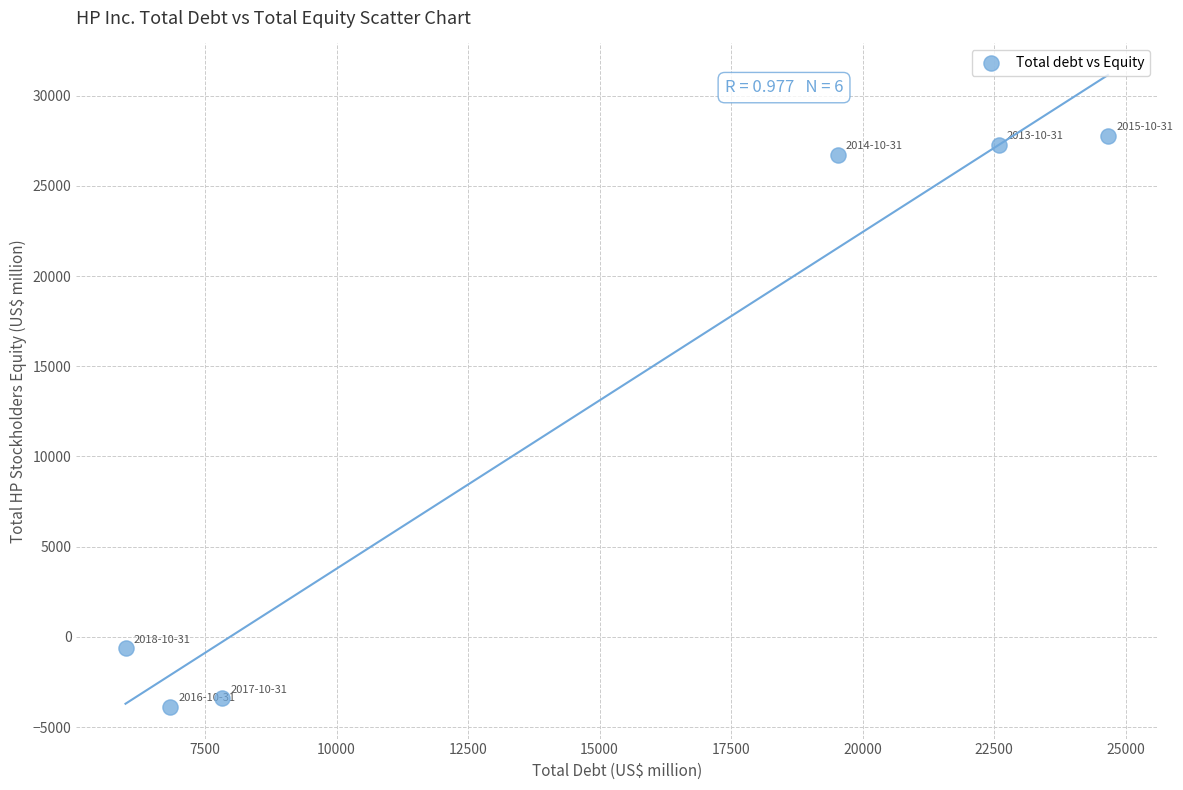

What is the range of X values (max minus min)?

18678